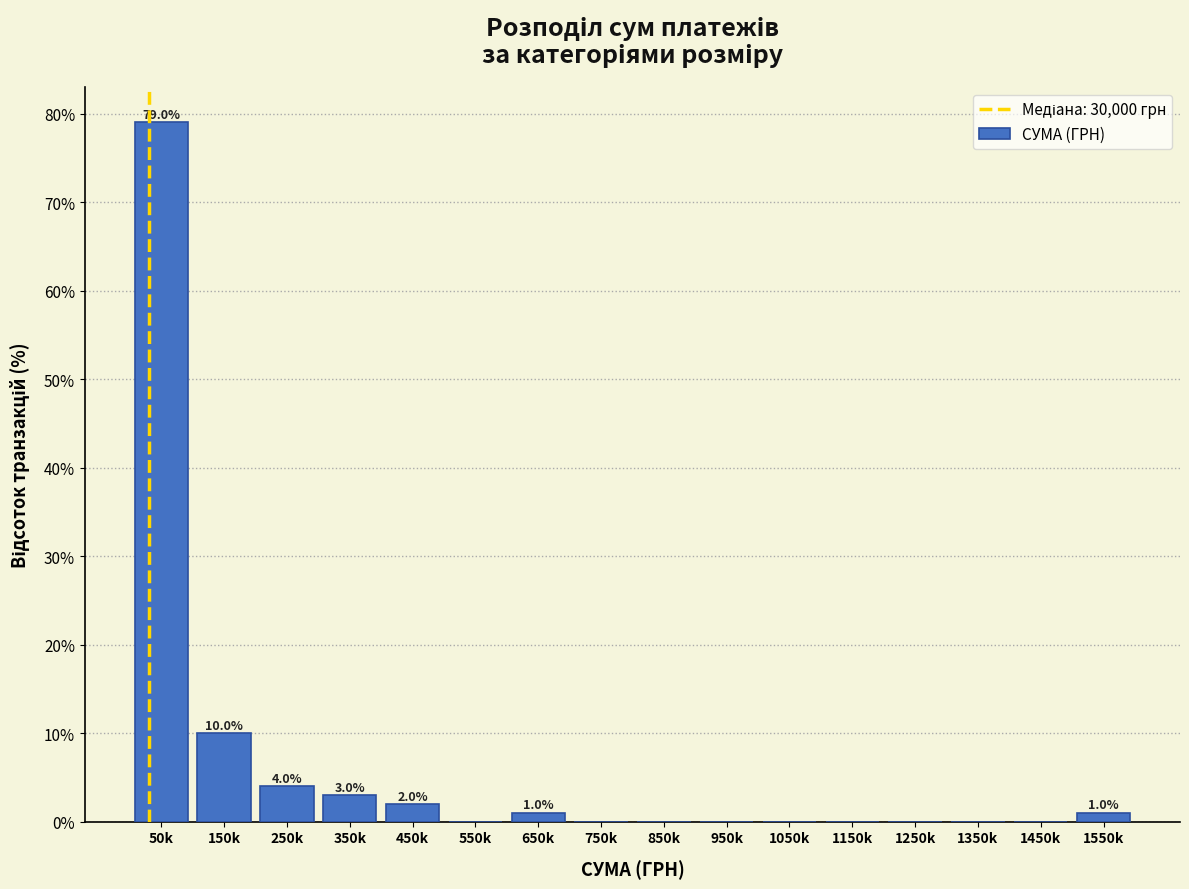

Reading right to left, extract all data points from this chart.

1550k=1	1450k=0	1350k=0	1250k=0	1150k=0	1050k=0	950k=0	850k=0	750k=0	650k=1	550k=0	450k=2	350k=3	250k=4	150k=10	50k=79